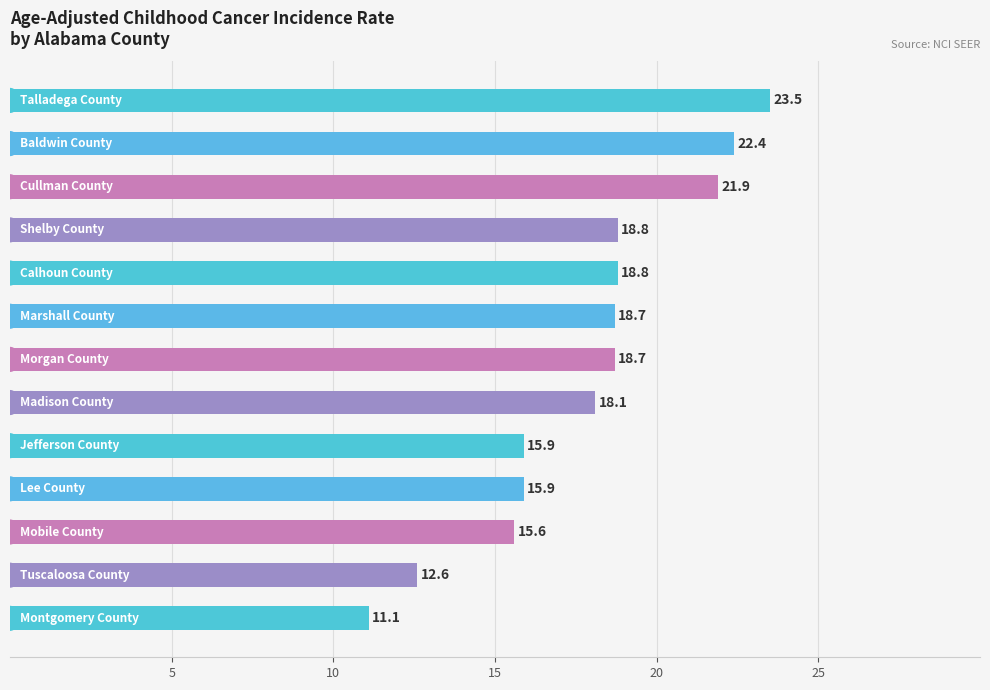

What is the value of the 9th bar from the top?

15.9